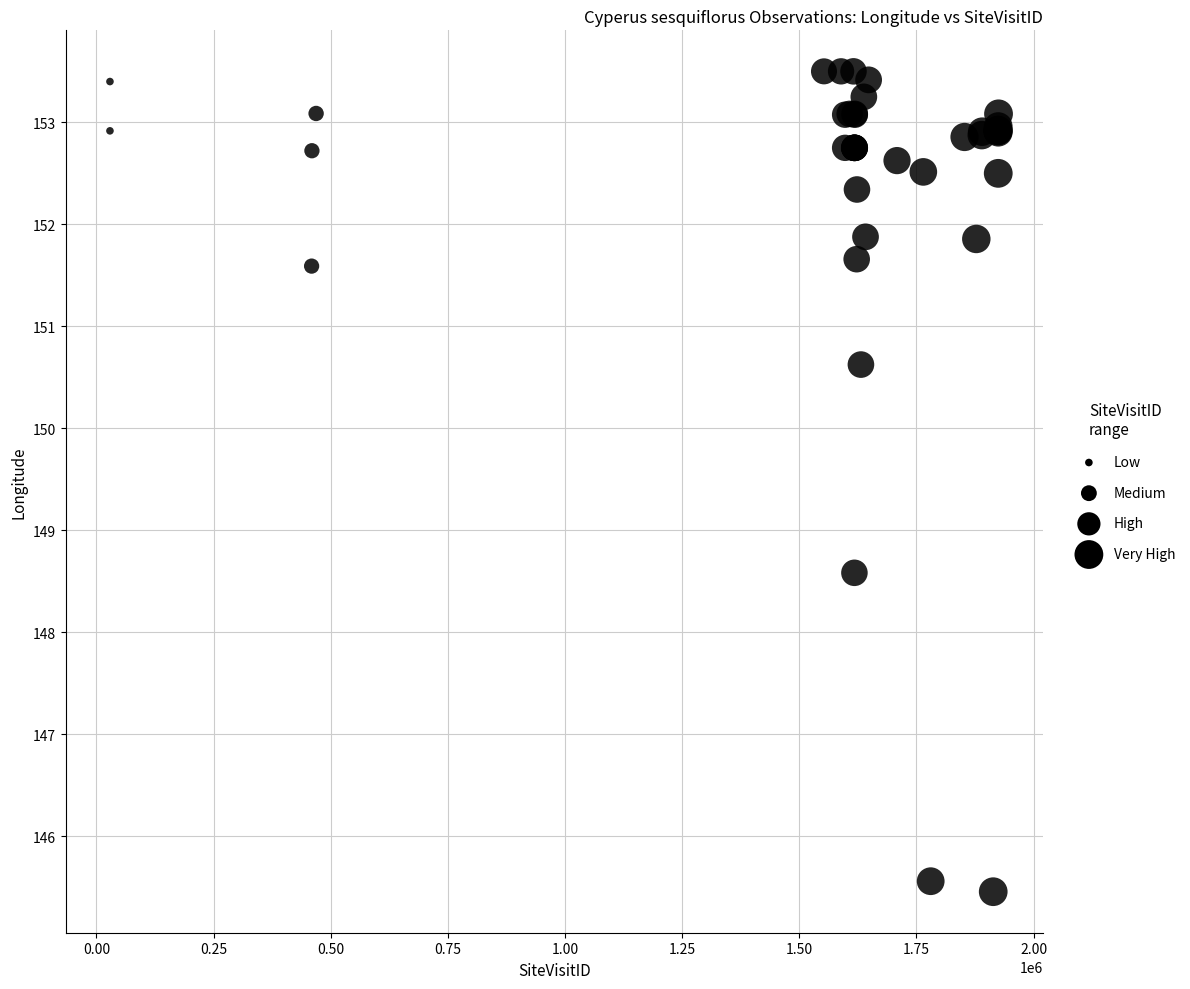

What Y value in the scatter plot is closest to 149?

148.6